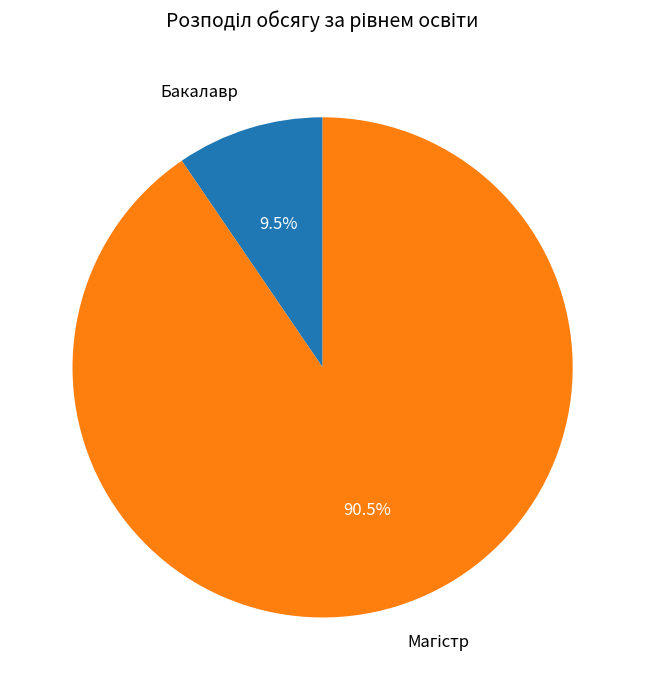

How much of the chart is everything except Бакалавр?

90.5%